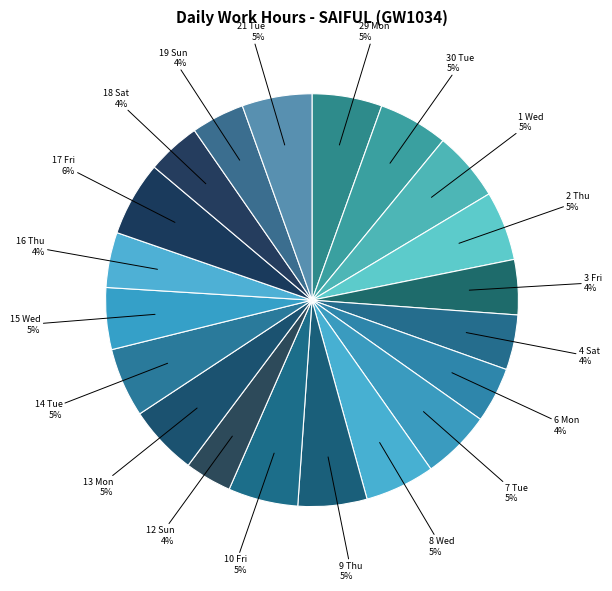

Combined, do 1 Wed and 8 Wed account for over 50%?

No